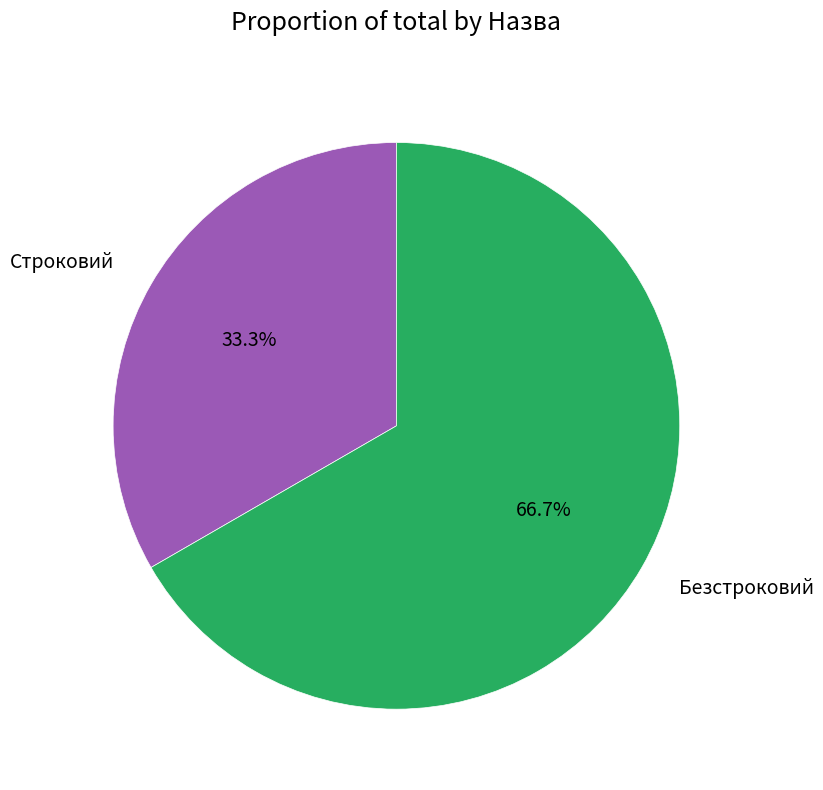

Count the number of slices in the pie.

2